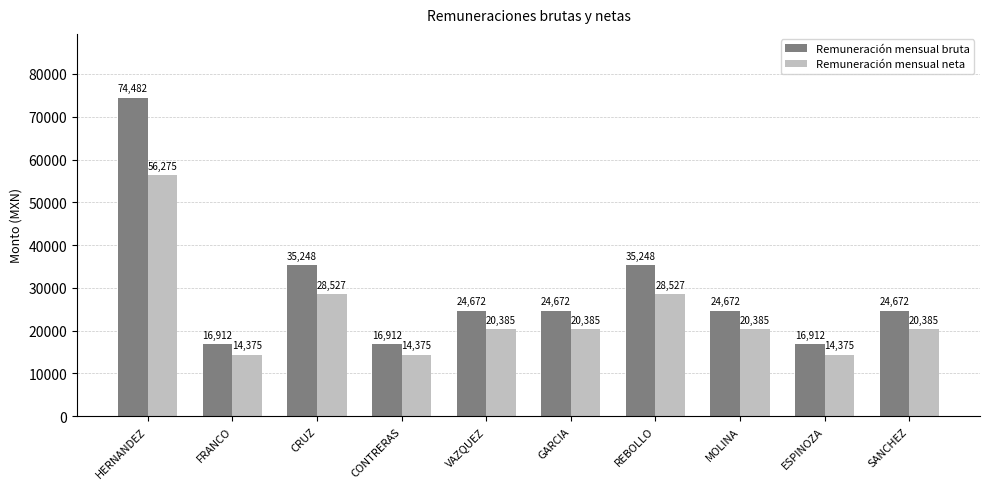

Which series has the largest total across all categories?

Remuneración mensual bruta